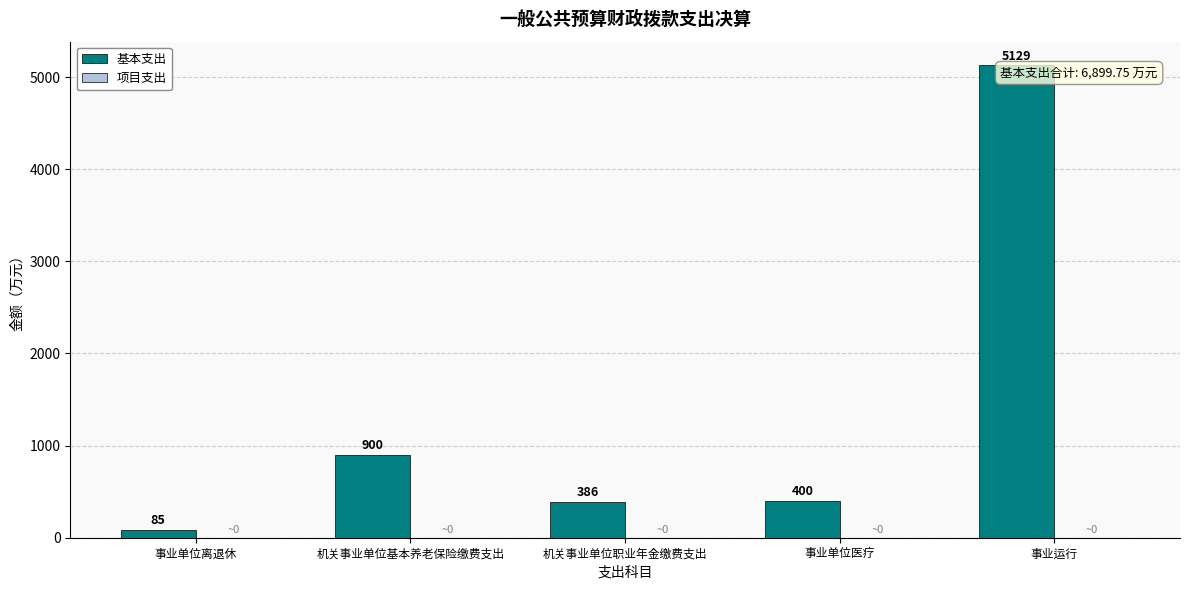

Rank the categories by value from highest to lowest.

事业运行, 机关事业单位基本养老保险缴费支出, 事业单位医疗, 机关事业单位职业年金缴费支出, 事业单位离退休